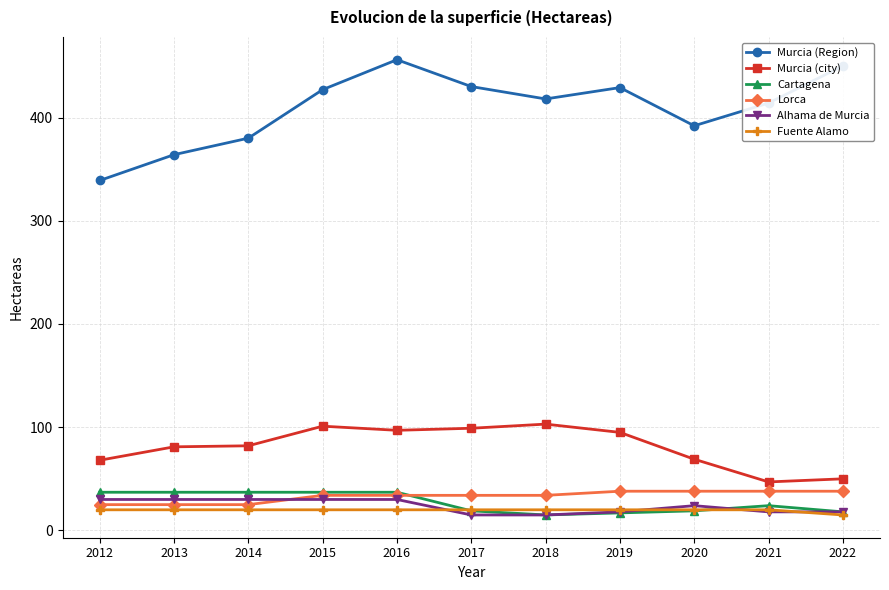

Where does the Murcia (Region) series first go above 418?

2015